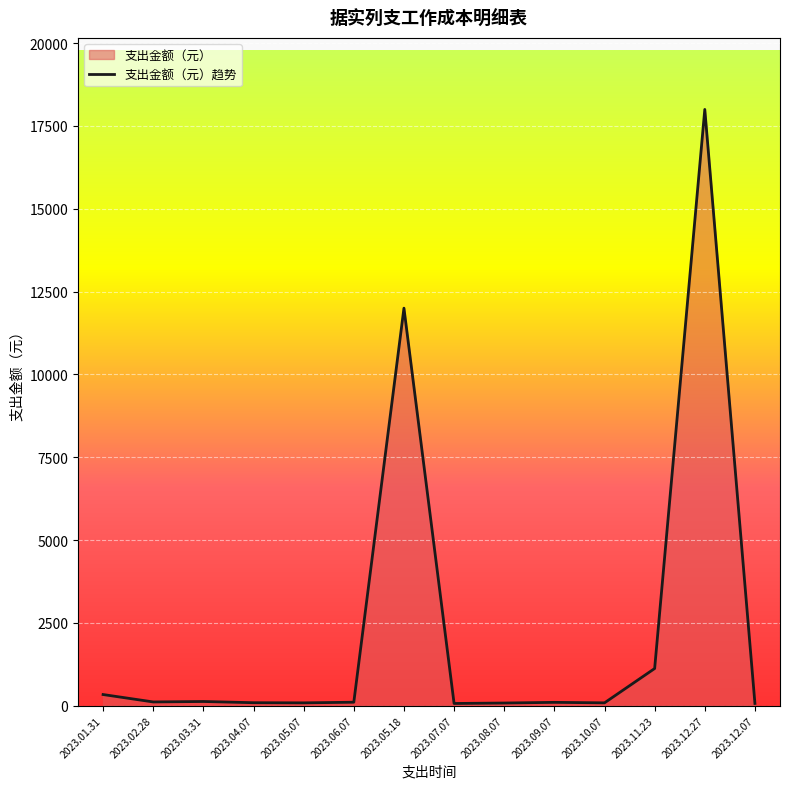

Does the chart display data point markers on the line(s)?

No